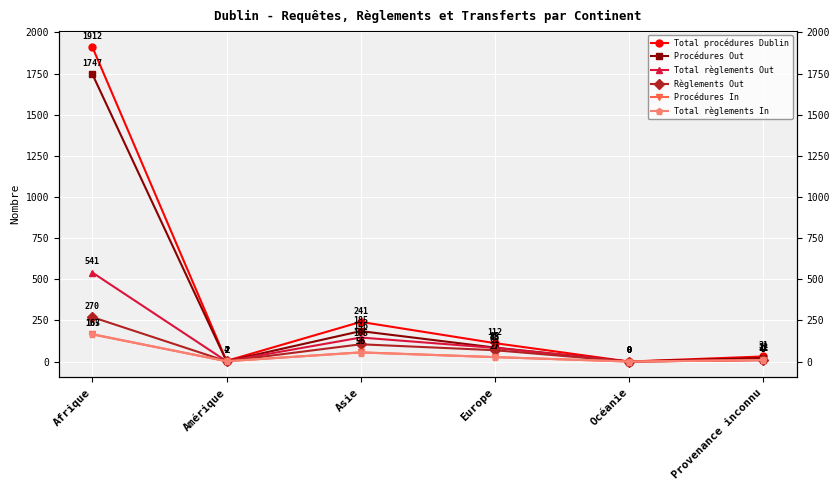

Read the Total procédures Dublin value at Provenance inconnu, to the nearest 50.

50